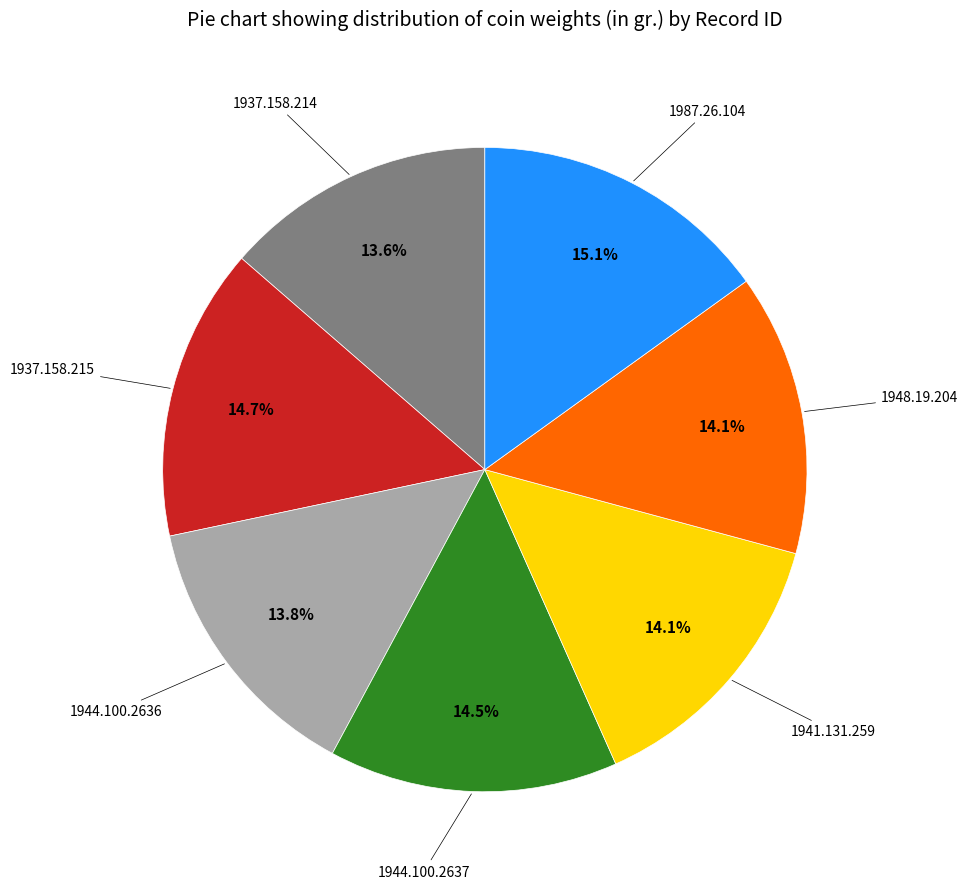

Count the number of slices in the pie.

7